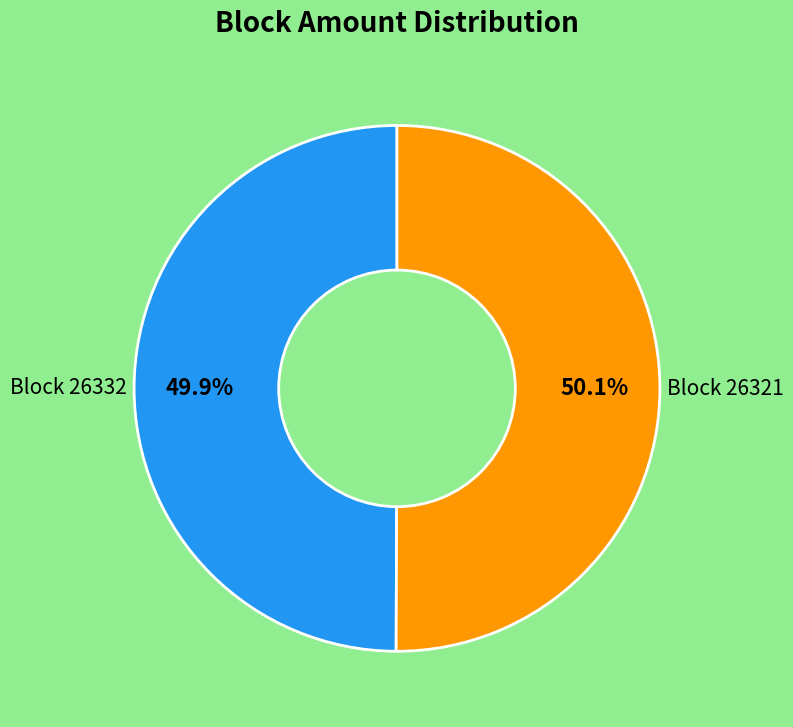

Does any single category account for the majority?

Yes